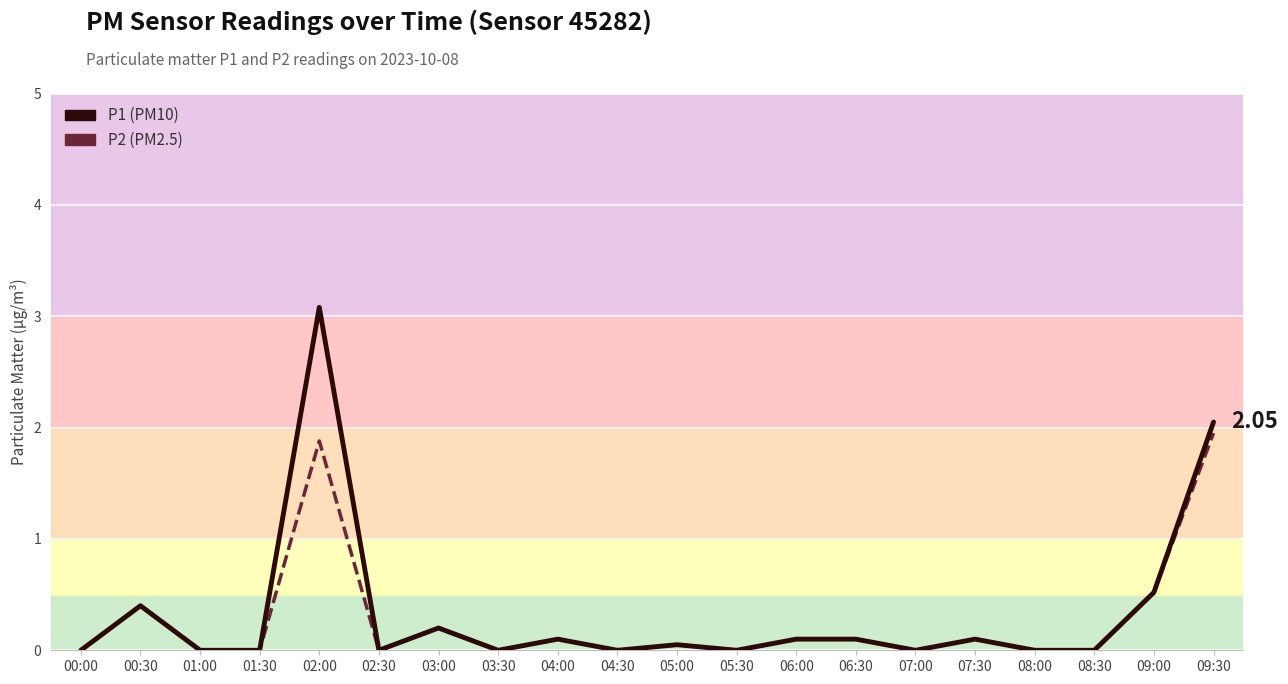

Which has a higher value, 00:00 or 05:00?

05:00